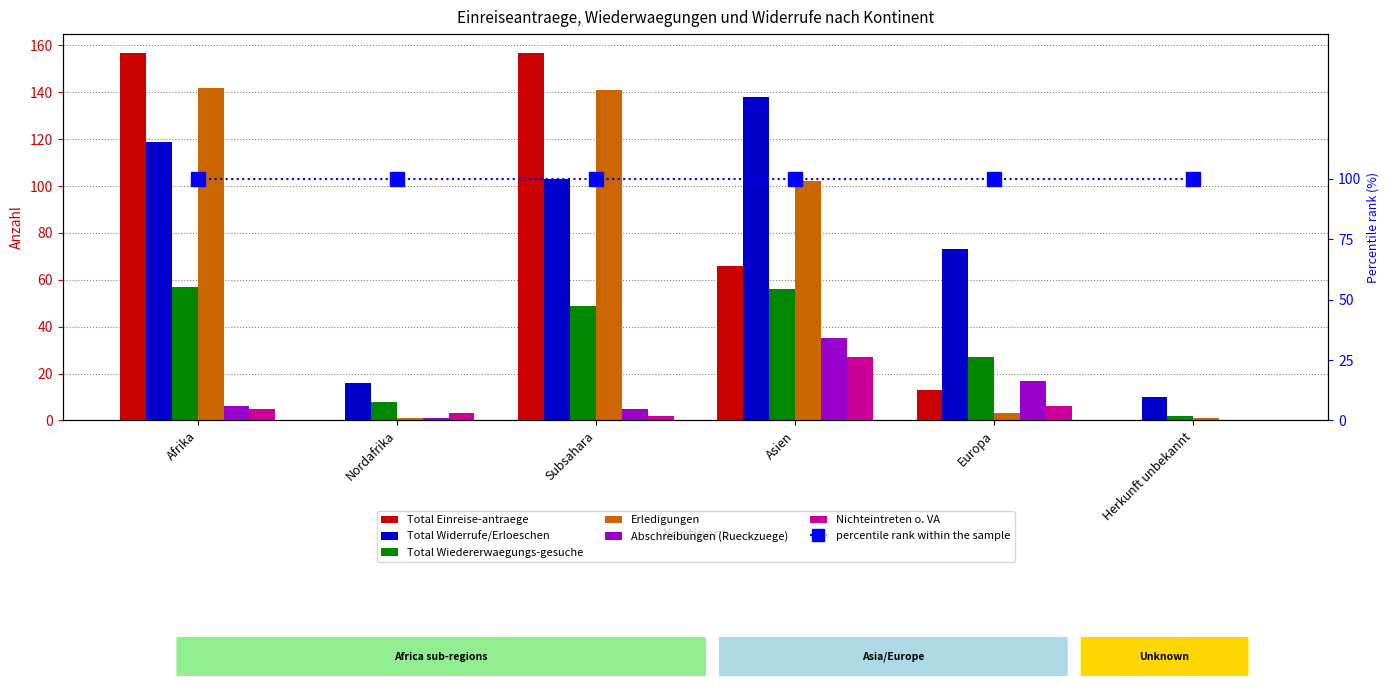

The value of Nichteintreten o. VA at Herkunft unbekannt is -9. True or false?

False